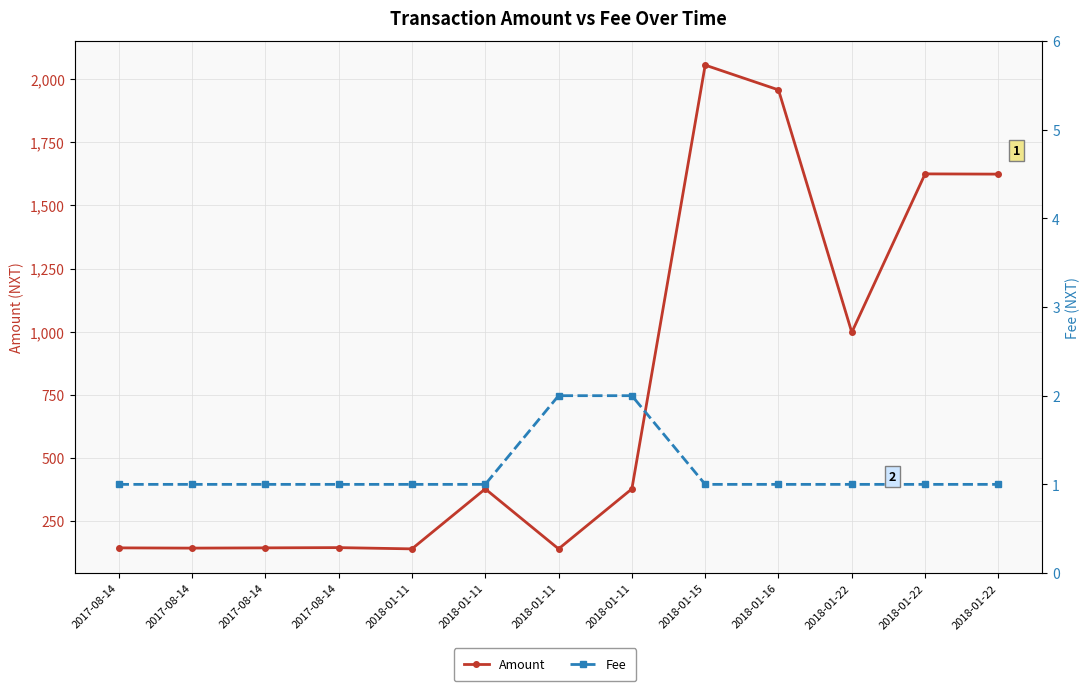

Is this an area chart (filled region under the line)?

No